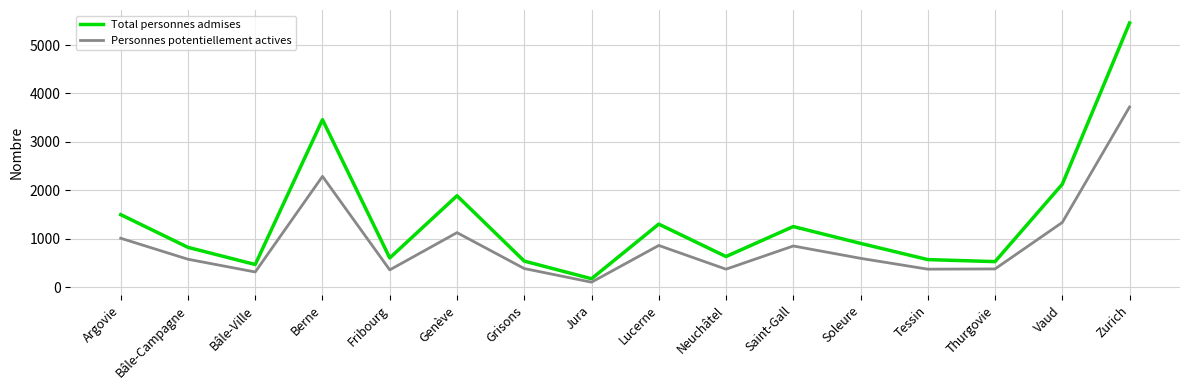

How many lines are shown in the chart?

2